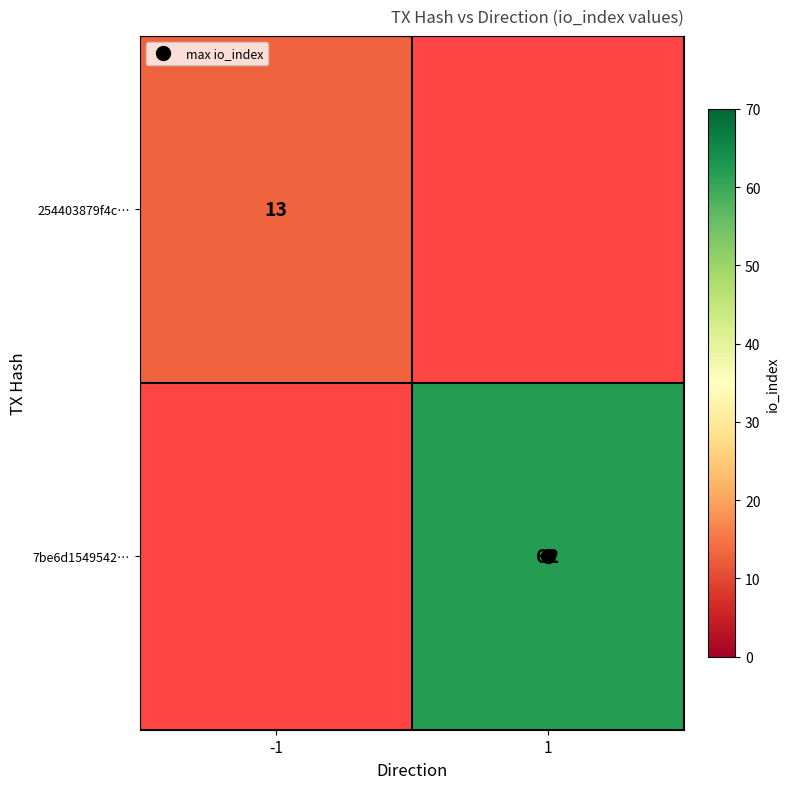

Which label corresponds to the smallest value in the chart?

-1